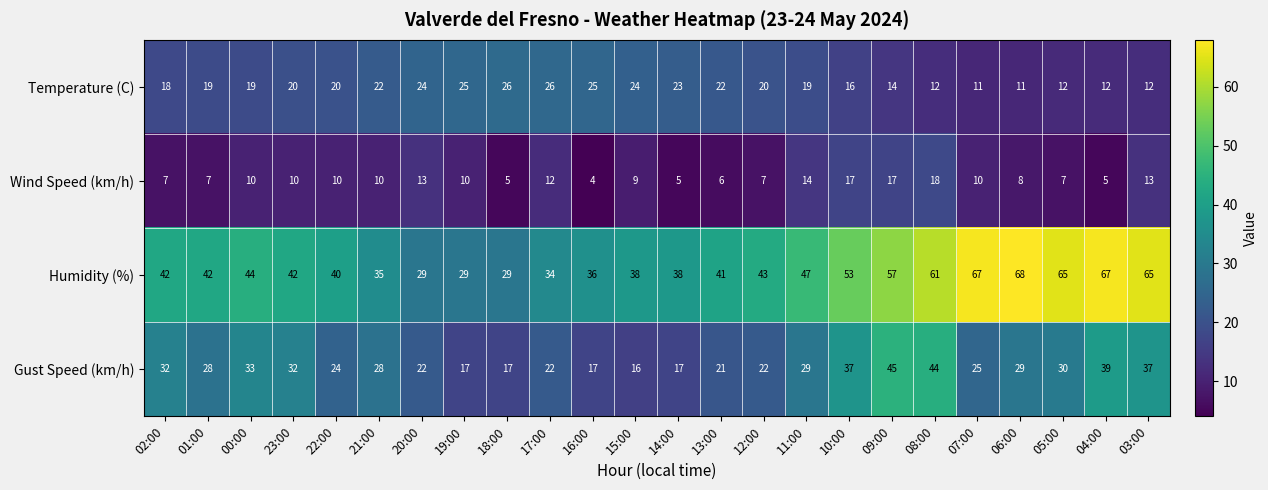

The value of Temperature (C) at 05:00 is 6. True or false?

False